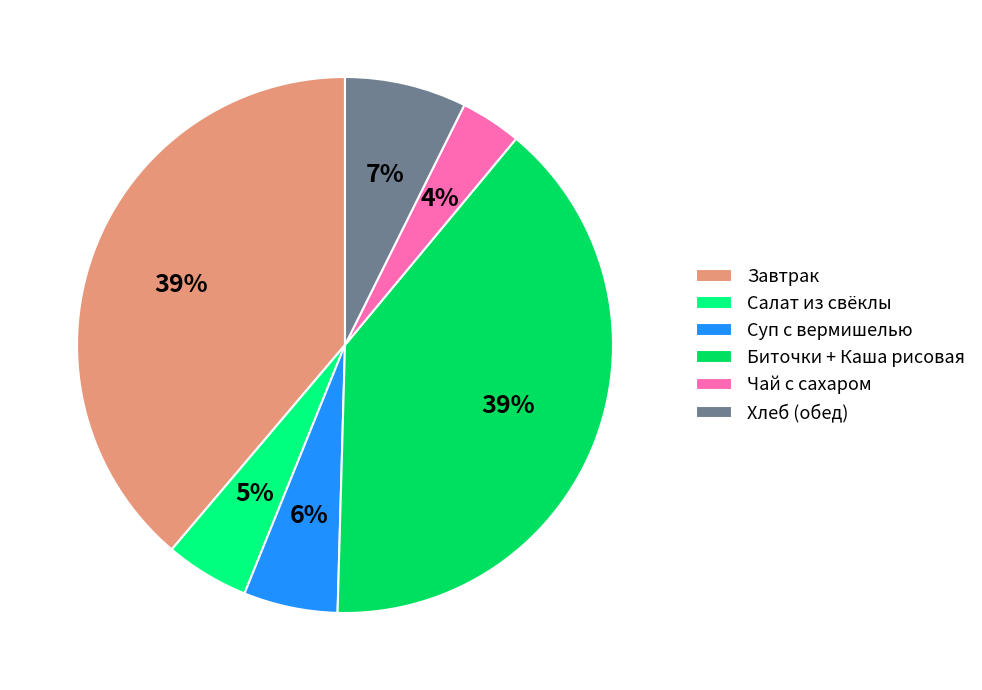

Is it true that Суп с вермишелью is 14% of the pie?

False